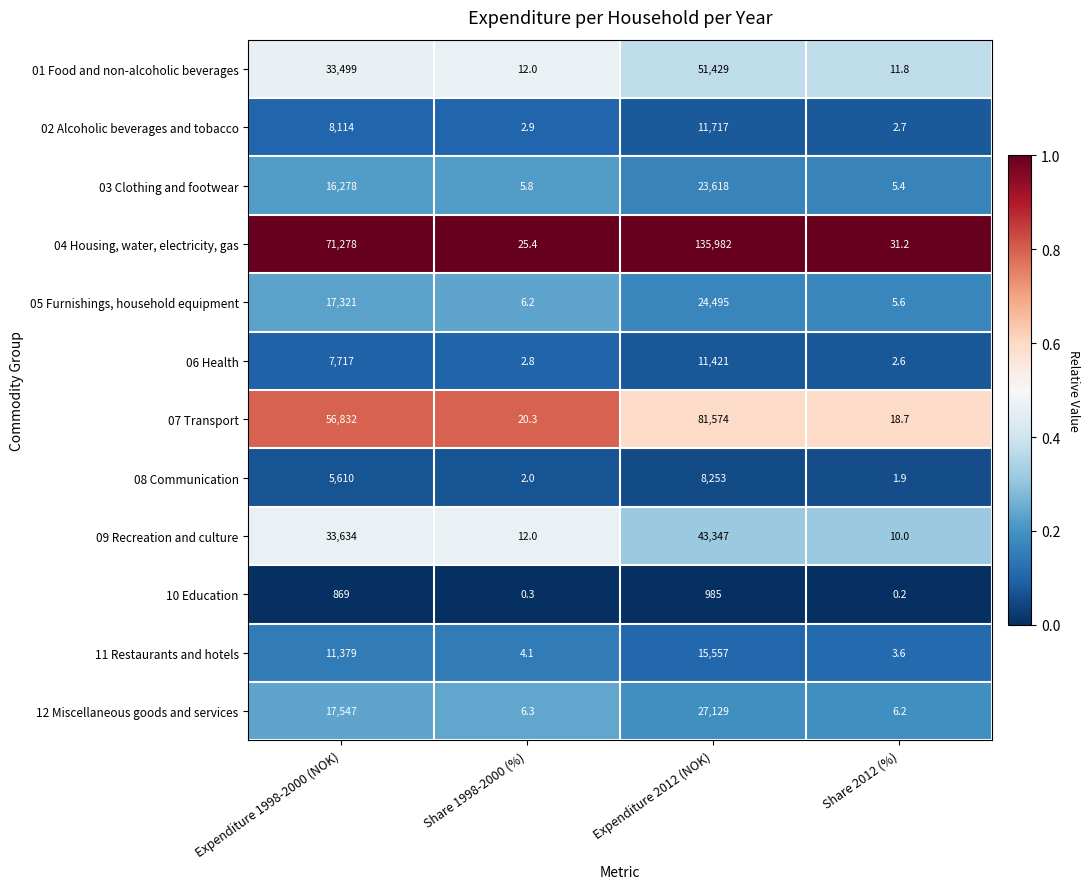

Which series has the largest range (max minus min)?

04 Housing, water, electricity, gas